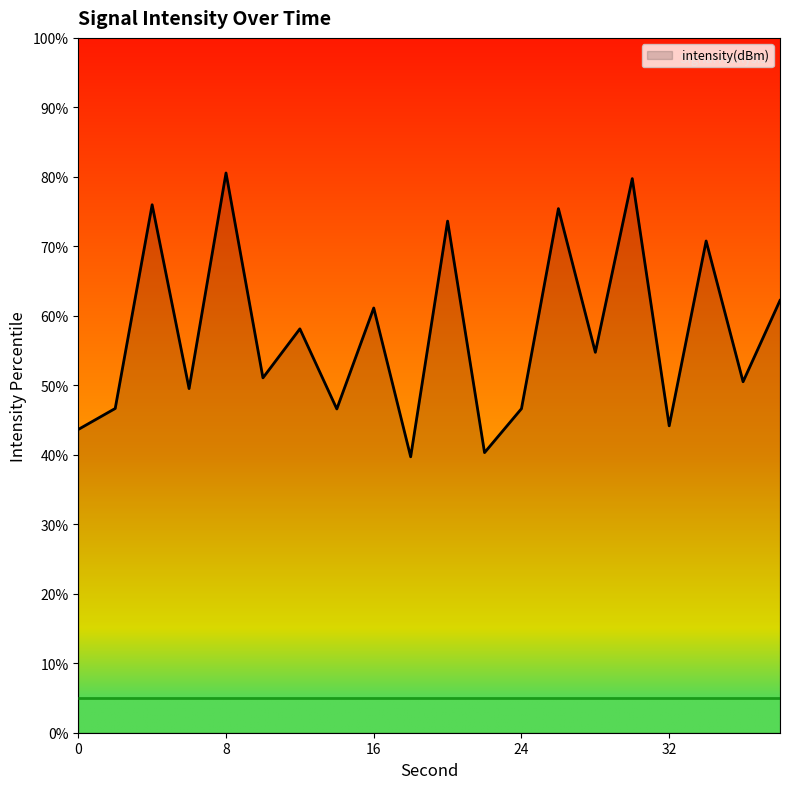

True or false: there are more than 2 points higher than both neighbors.

True